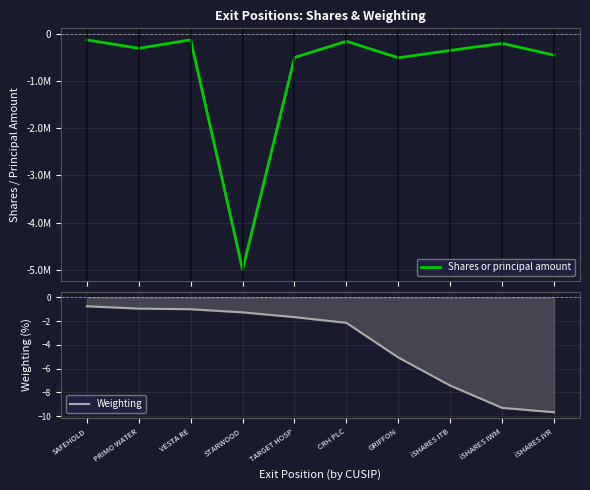

What is the label of the 2nd point from the left?

PRIMO WATER